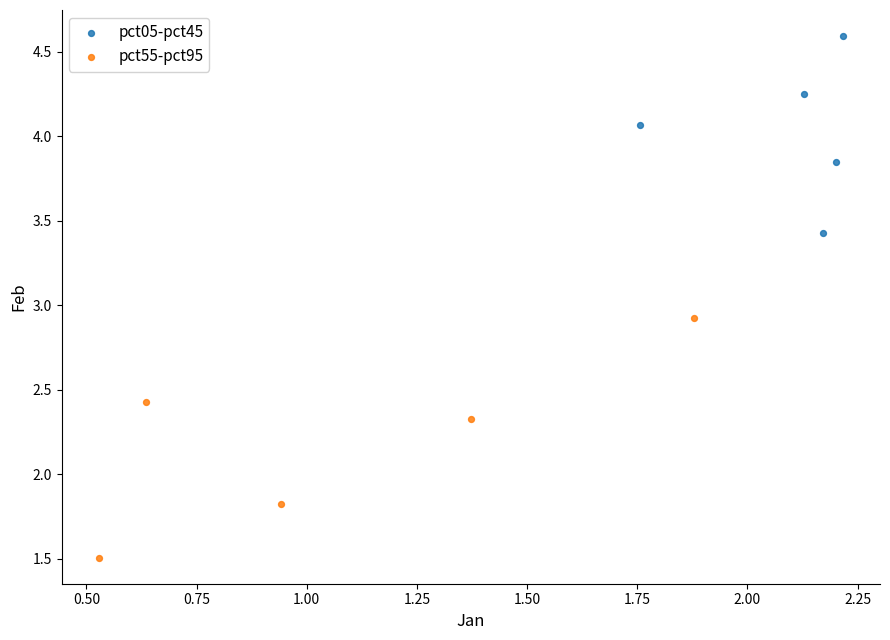

Which series reaches the maximum Y coordinate?

pct05-pct45